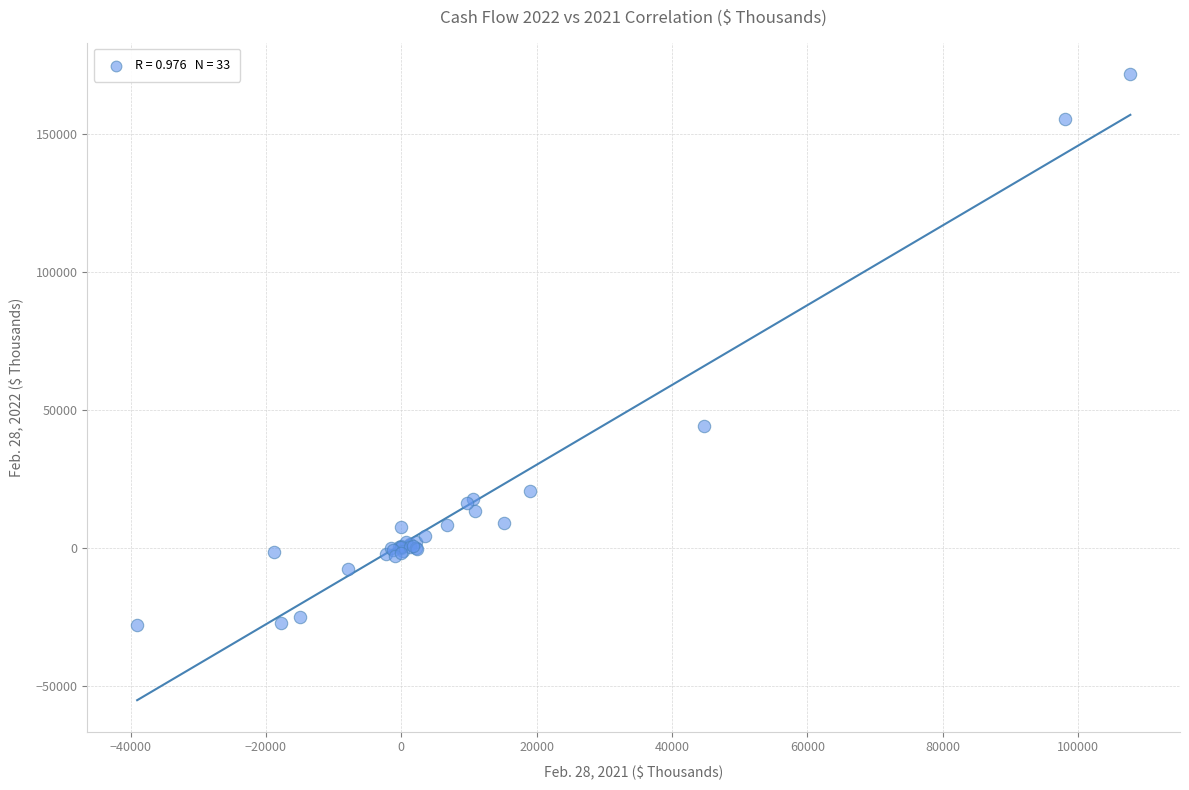

What Y value in the scatter plot is closest to 71817?

44093